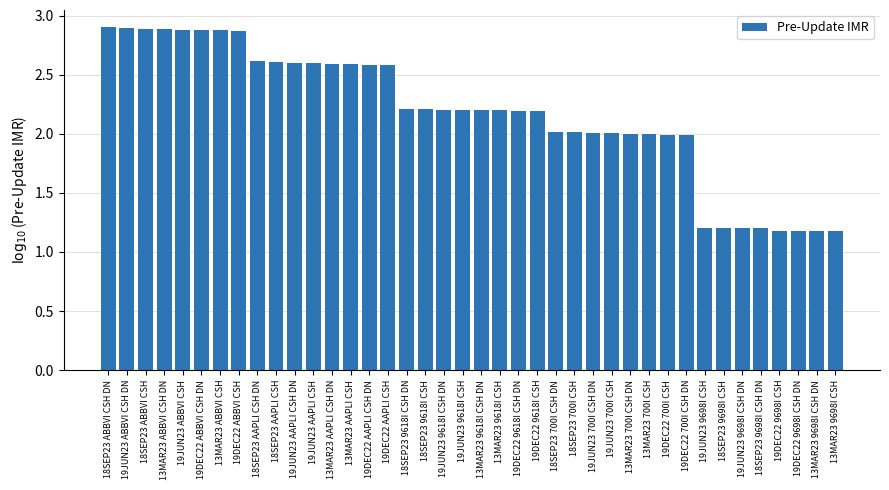

Reading left to right, transcribe all the data shown in this chart.

2.9	2.9	2.9	2.9	2.9	2.9	2.9	2.9	2.6	2.6	2.6	2.6	2.6	2.6	2.6	2.6	2.2	2.2	2.2	2.2	2.2	2.2	2.2	2.2	2.0	2.0	2.0	2.0	2.0	2.0	2.0	2.0	1.2	1.2	1.2	1.2	1.2	1.2	1.2	1.2